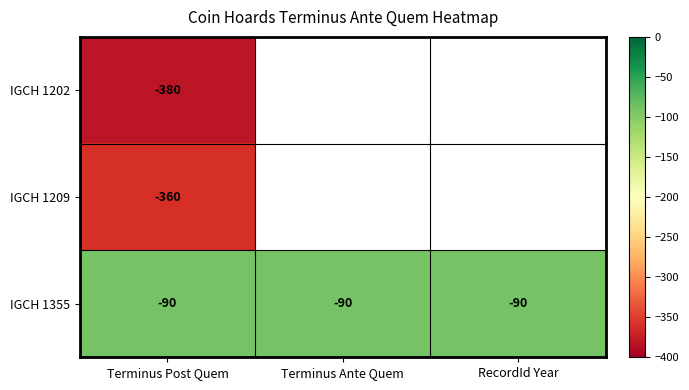

Which category has the highest value across all series?

Terminus Post Quem